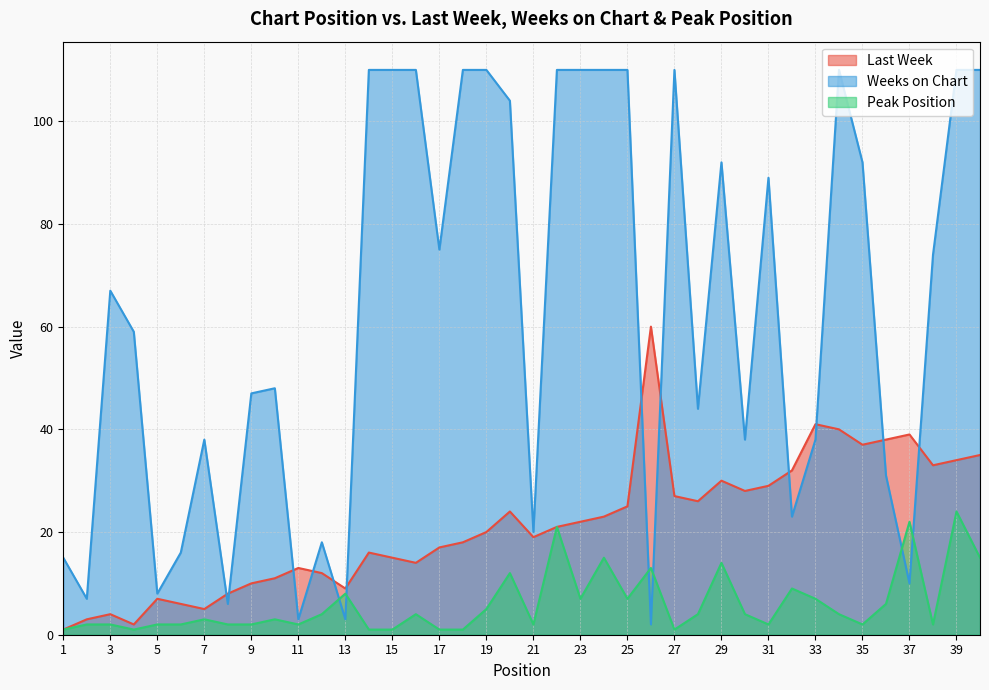

How many lines are shown in the chart?

3